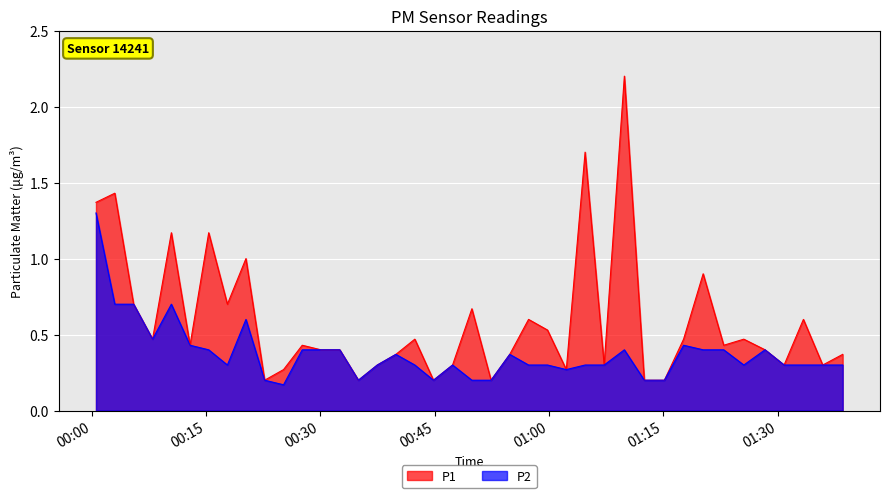

What is the maximum value shown in the chart?

2.2